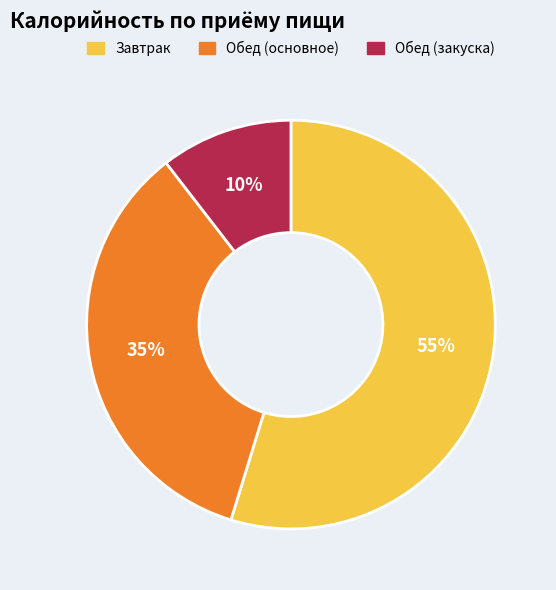

To the nearest percent, what is the average slice percentage?

33%